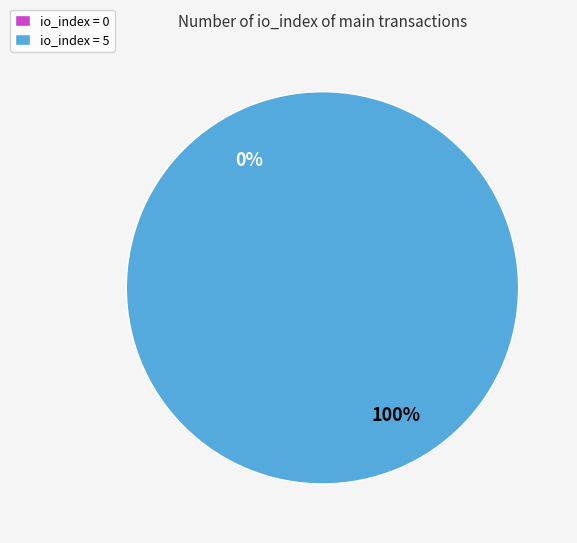

How many slices are in this pie chart?

2